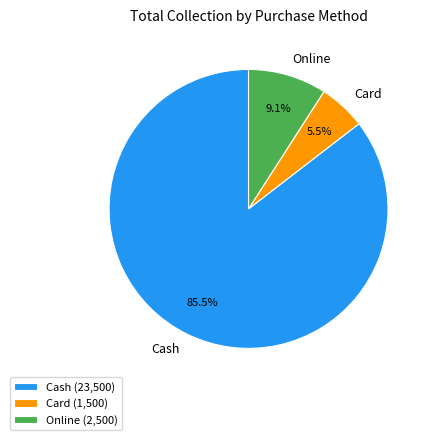

Rank the categories by value from lowest to highest.

Card, Online, Cash